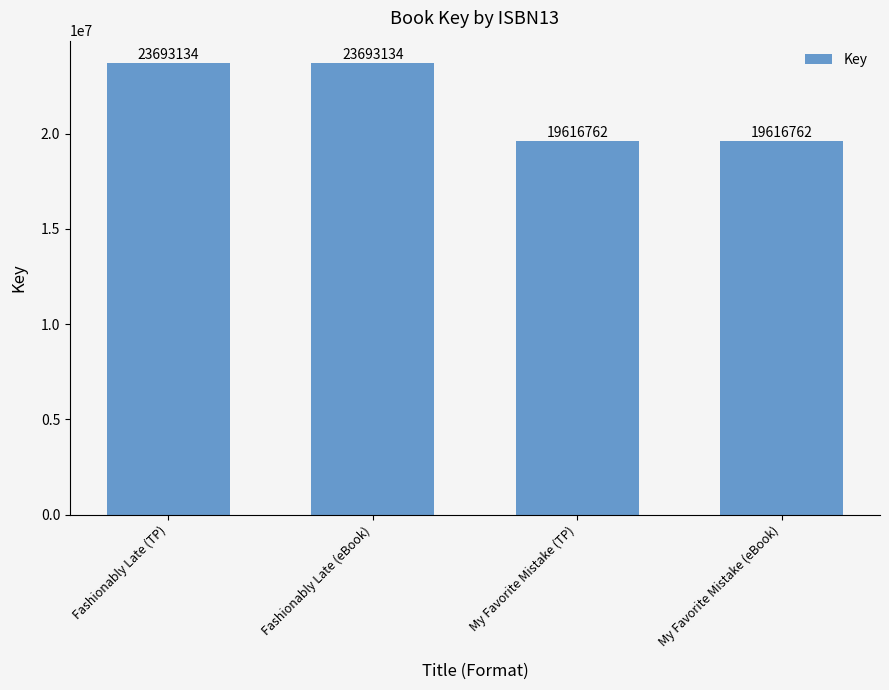

Reading left to right, what are all the values shown in this chart?

23693134	23693134	19616762	19616762